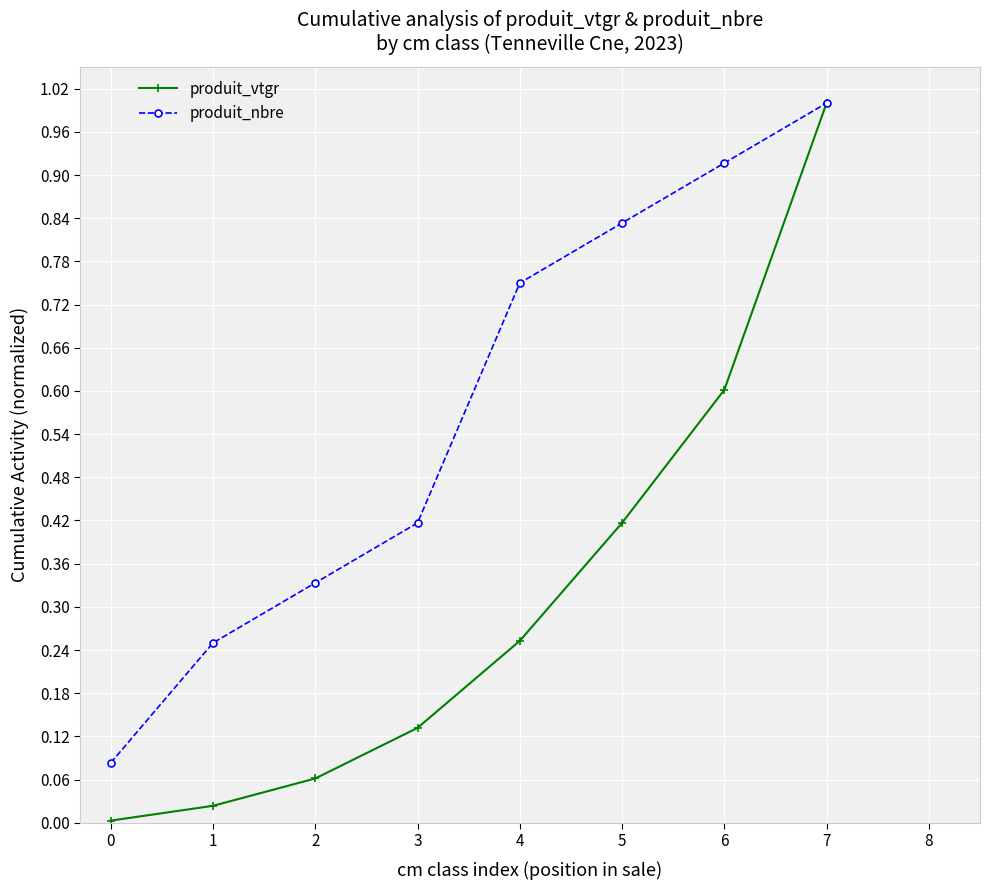

List the series in order of their overall mean, lowest first.

produit_vtgr, produit_nbre